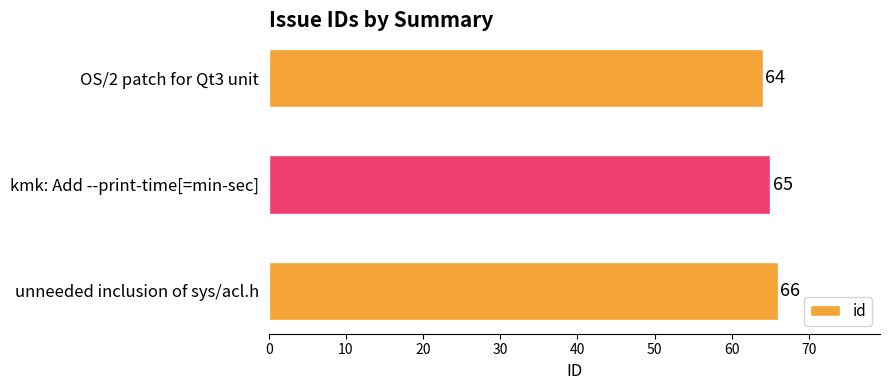

Between OS/2 patch for Qt3 unit and kmk: Add --print-time[=min-sec], which is larger?

kmk: Add --print-time[=min-sec]